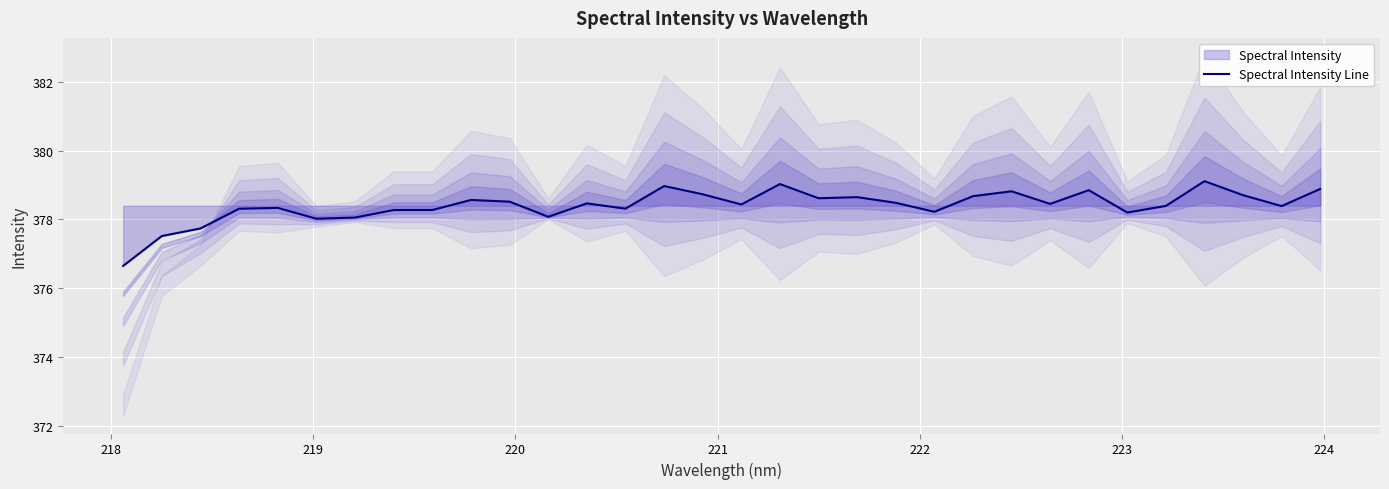

Count the number of data series in this chart.

1